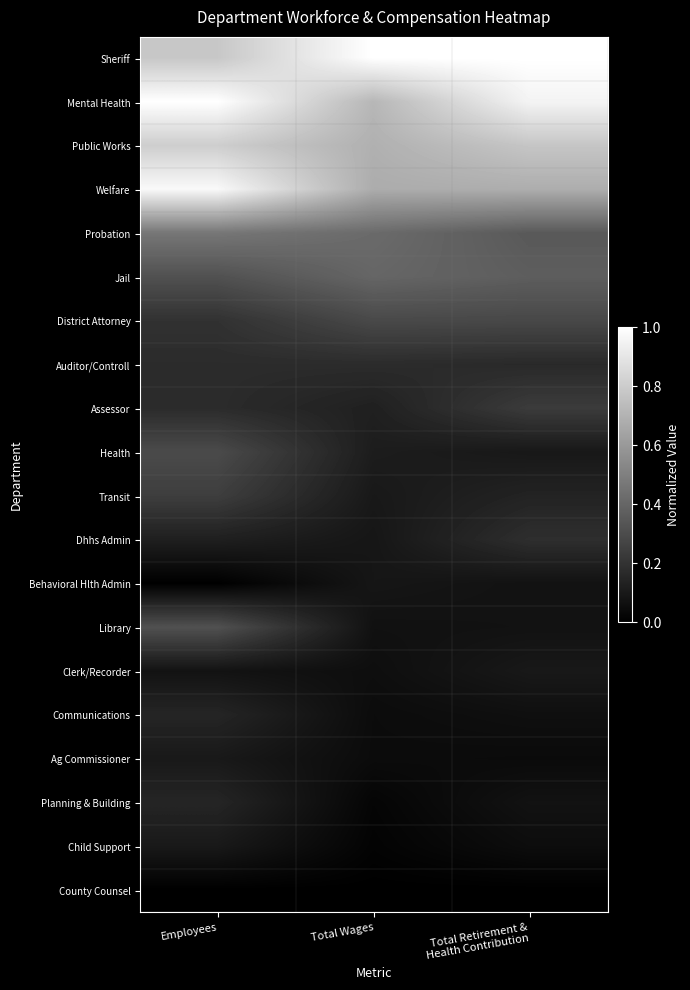

Reading right to left, extract all data points from this chart.

Sheriff: Total Retirement &
Health Contribution=1.0	Total Wages=1.0	Employees=0.8
Mental Health: Total Retirement &
Health Contribution=1.0	Total Wages=0.7	Employees=1.0
Public Works: Total Retirement &
Health Contribution=0.8	Total Wages=0.7	Employees=0.8
Welfare: Total Retirement &
Health Contribution=0.7	Total Wages=0.7	Employees=1.0
Probation: Total Retirement &
Health Contribution=0.4	Total Wages=0.4	Employees=0.5
Jail: Total Retirement &
Health Contribution=0.4	Total Wages=0.4	Employees=0.3
District Attorney: Total Retirement &
Health Contribution=0.3	Total Wages=0.3	Employees=0.2
Auditor/Controll: Total Retirement &
Health Contribution=0.2	Total Wages=0.2	Employees=0.2
Assessor: Total Retirement &
Health Contribution=0.2	Total Wages=0.1	Employees=0.2
Health: Total Retirement &
Health Contribution=0.1	Total Wages=0.1	Employees=0.3
Transit: Total Retirement &
Health Contribution=0.1	Total Wages=0.1	Employees=0.2
Dhhs Admin: Total Retirement &
Health Contribution=0.2	Total Wages=0.1	Employees=0.1
Behavioral Hlth Admin: Total Retirement &
Health Contribution=0.1	Total Wages=0.1	Employees=0.0
Library: Total Retirement &
Health Contribution=0.1	Total Wages=0.1	Employees=0.3
Clerk/Recorder: Total Retirement &
Health Contribution=0.1	Total Wages=0.1	Employees=0.1
Communications: Total Retirement &
Health Contribution=0.1	Total Wages=0.0	Employees=0.1
Ag Commissioner: Total Retirement &
Health Contribution=0.0	Total Wages=0.0	Employees=0.1
Planning & Building: Total Retirement &
Health Contribution=0.1	Total Wages=0.0	Employees=0.1
Child Support: Total Retirement &
Health Contribution=0.1	Total Wages=0.0	Employees=0.1
County Counsel: Total Retirement &
Health Contribution=0.0	Total Wages=0.0	Employees=0.0